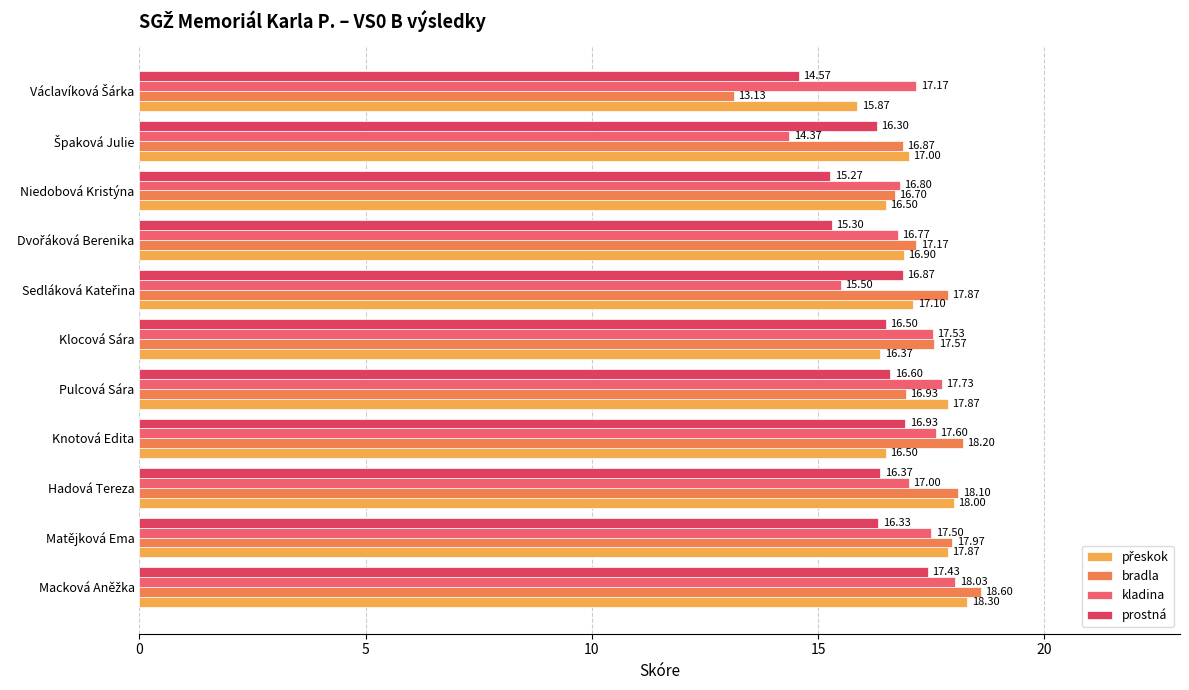

Reading left to right, transcribe all the data shown in this chart.

přeskok: 18.3	17.9	18.0	16.5	17.9	16.4	17.1	16.9	16.5	17.0	15.9
bradla: 18.6	18.0	18.1	18.2	16.9	17.6	17.9	17.2	16.7	16.9	13.1
kladina: 18.0	17.5	17.0	17.6	17.7	17.5	15.5	16.8	16.8	14.4	17.2
prostná: 17.4	16.3	16.4	16.9	16.6	16.5	16.9	15.3	15.3	16.3	14.6